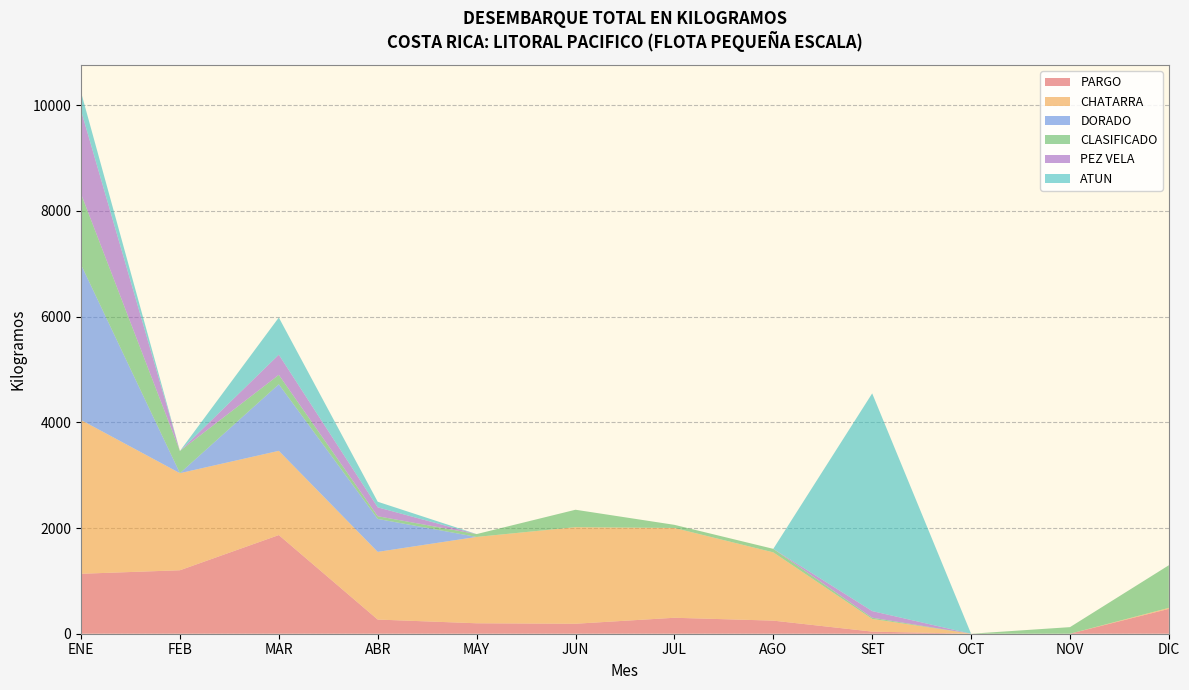

Reading left to right, list all the values displayed in this chart.

PARGO: 1134.2	1200.6	1866.5	267.9	197.7	188.8	301.9	247.7	40.1	0.0	0.0	470.5
CHATARRA: 2908.8	1836.8	1593.4	1280.5	1633.7	1827.1	1699.0	1291.5	239.9	0.0	0.0	18.8
DORADO: 2939.2	0.0	1259.2	623.2	0.0	0.0	0.0	0.0	0.0	0.0	0.0	0.0
CLASIFICADO: 1339.7	419.5	178.5	51.4	53.7	329.7	59.0	66.6	23.6	0.0	124.6	806.7
PEZ VELA: 1576.9	0.0	381.1	168.0	0.0	0.0	0.0	0.0	124.5	0.0	0.0	0.0
ATUN: 347.0	0.0	703.5	106.0	0.0	0.0	0.0	0.0	4119.0	0.0	0.0	0.0